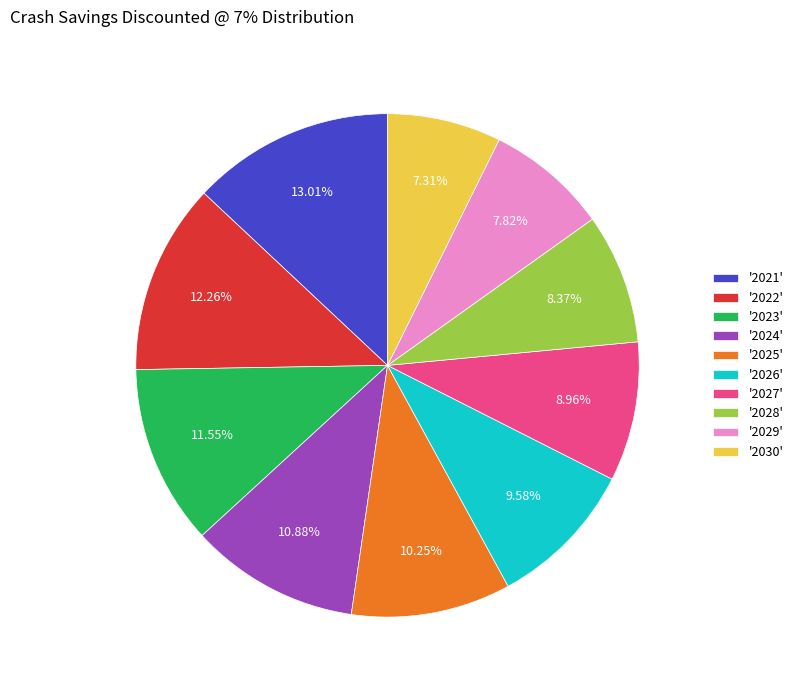

Is there any slice that represents more than half of the pie?

No